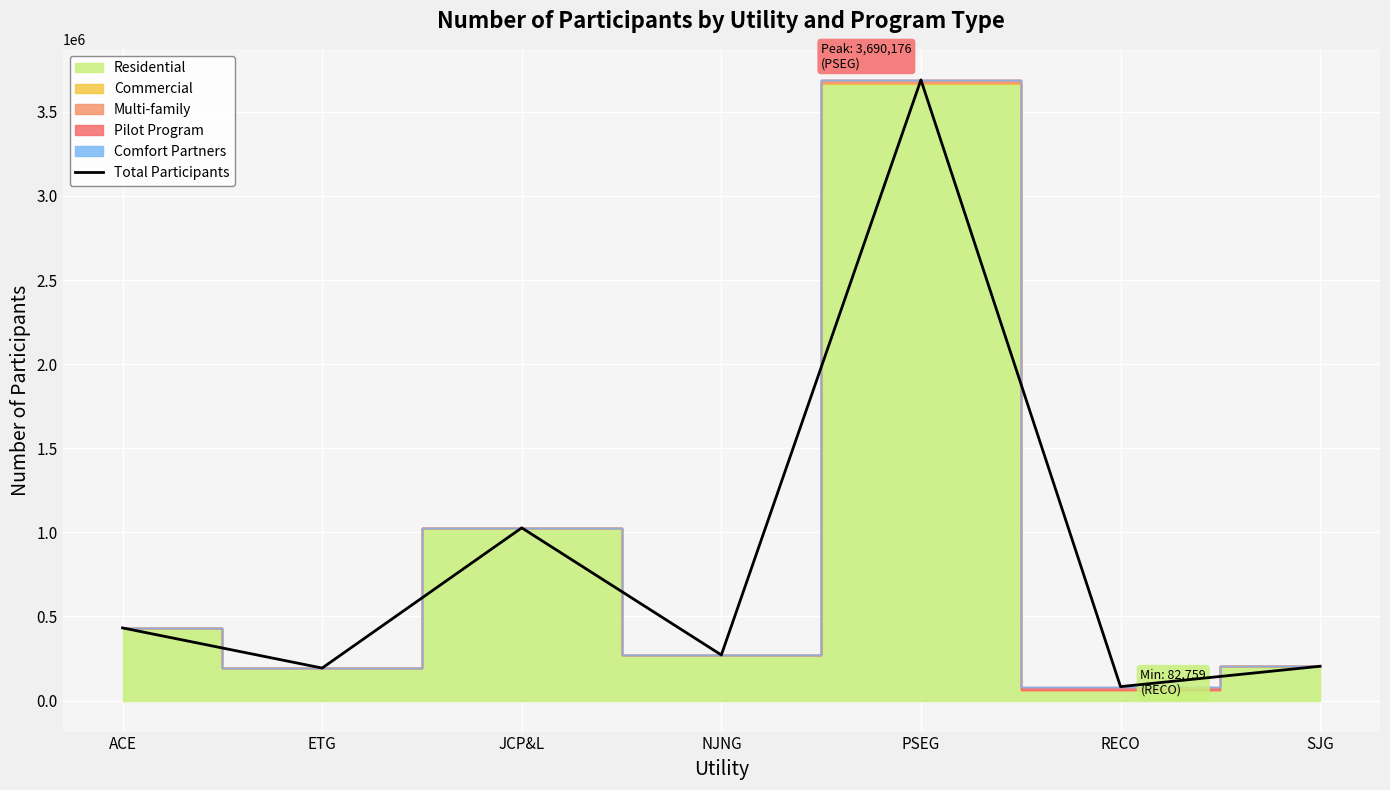

The value at ACE is 664168. True or false?

False